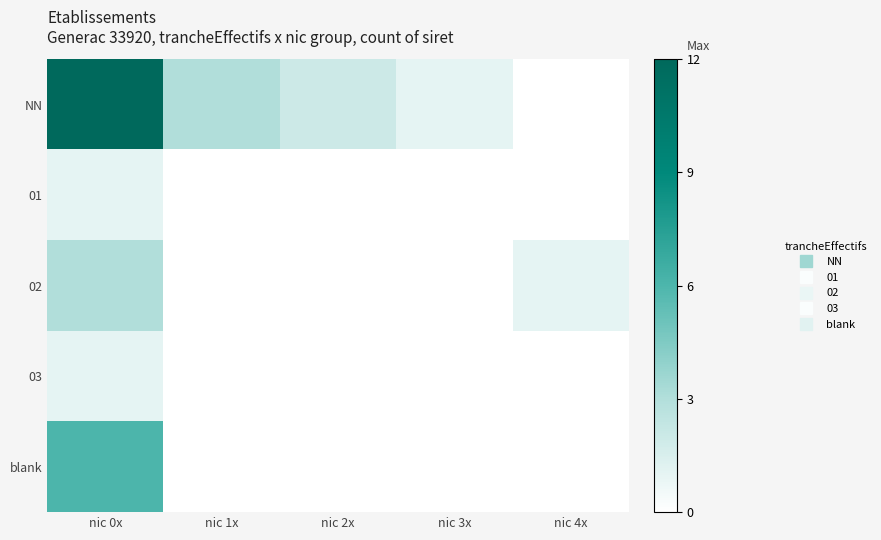

Reading left to right, list all the values displayed in this chart.

NN: nic 0x=12	nic 1x=3	nic 2x=2	nic 3x=1	nic 4x=0
01: nic 0x=1	nic 1x=0	nic 2x=0	nic 3x=0	nic 4x=0
02: nic 0x=3	nic 1x=0	nic 2x=0	nic 3x=0	nic 4x=1
03: nic 0x=1	nic 1x=0	nic 2x=0	nic 3x=0	nic 4x=0
blank: nic 0x=6	nic 1x=0	nic 2x=0	nic 3x=0	nic 4x=0